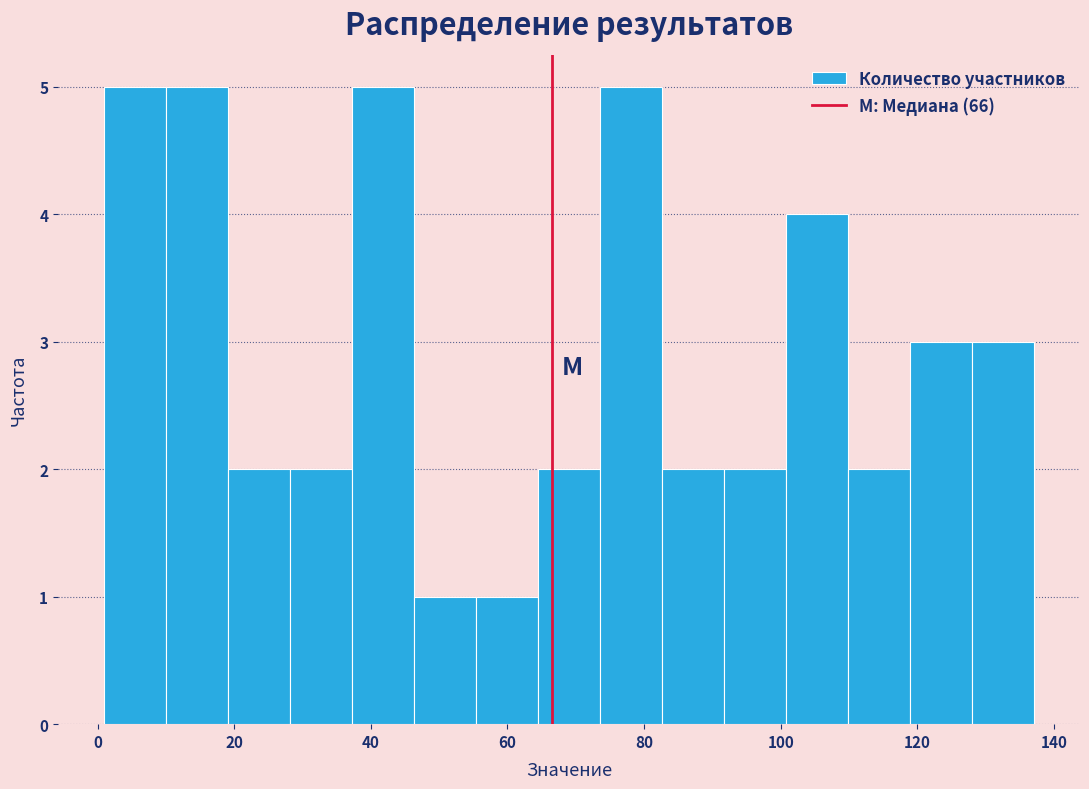

Reading left to right, transcribe this chart: for each bar, give the range it covers on the x-axis and its height. Neither the bar edges nor the heights are printed on the chart, so give them approximately, as read against the axes.

2 to 10: 5
10 to 20: 5
20 to 28: 2
28 to 38: 2
38 to 46: 5
46 to 56: 1
56 to 64: 1
64 to 74: 2
74 to 82: 5
82 to 92: 2
92 to 100: 2
100 to 110: 4
110 to 118: 2
118 to 128: 3
128 to 138: 3